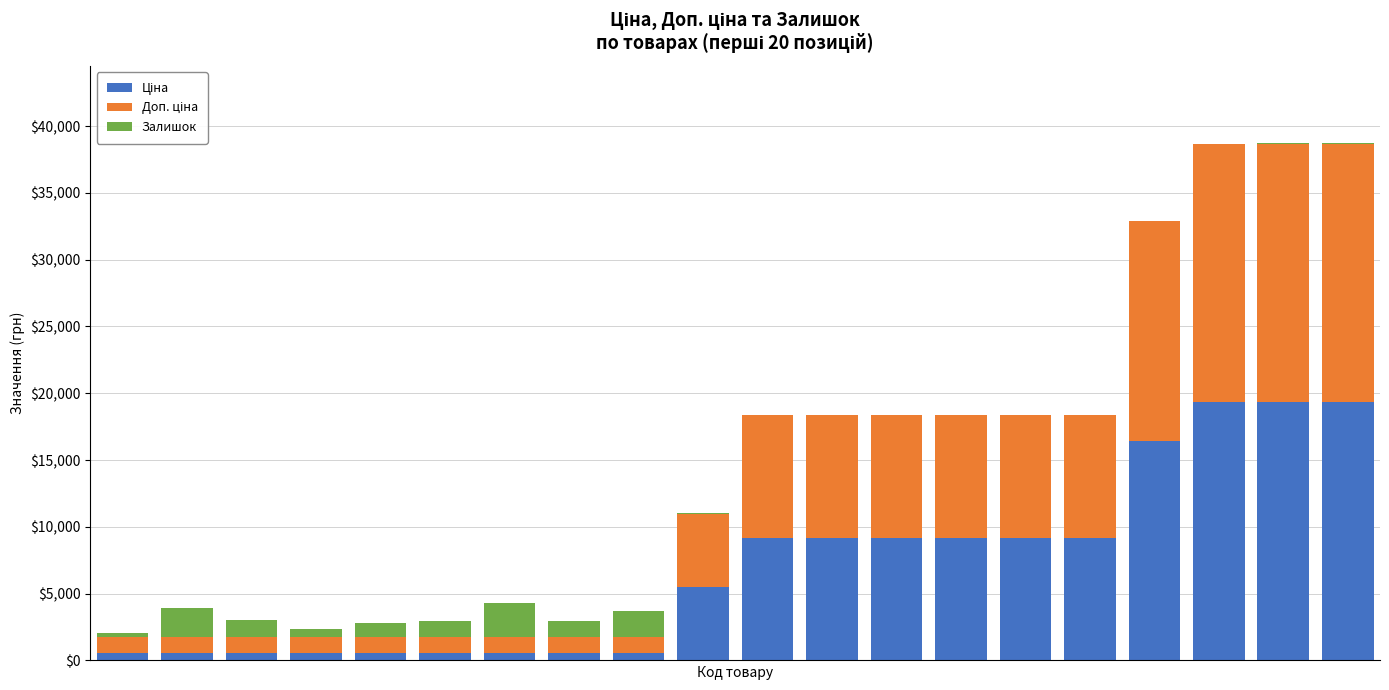

List the labels in order of Доп. ціна value, smallest first.

0, 1, 2, 3, 4, 5, 6, 7, 8, 9, 10, 11, 12, 13, 14, 15, 16, 17, 18, 19